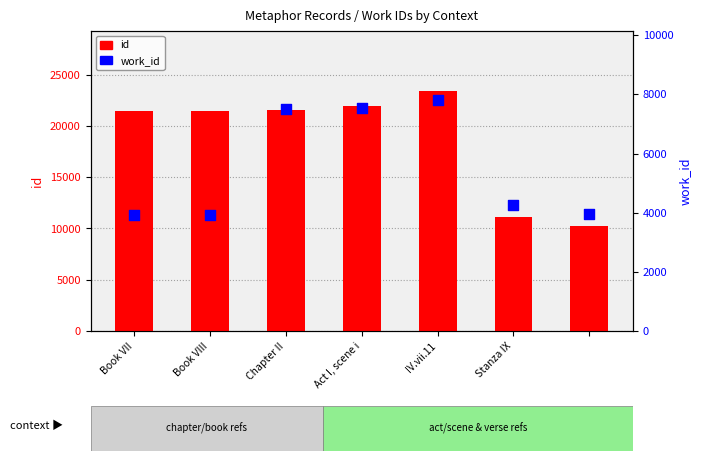

Which series has the largest total across all categories?

id